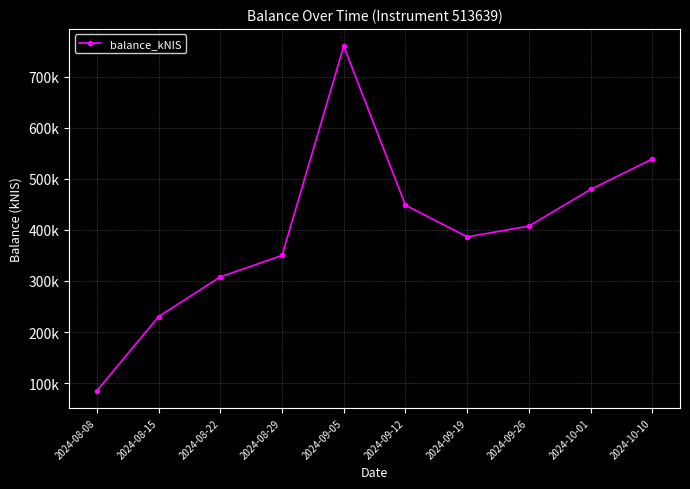

Where is the data nearest to the value 422557?

2024-09-26